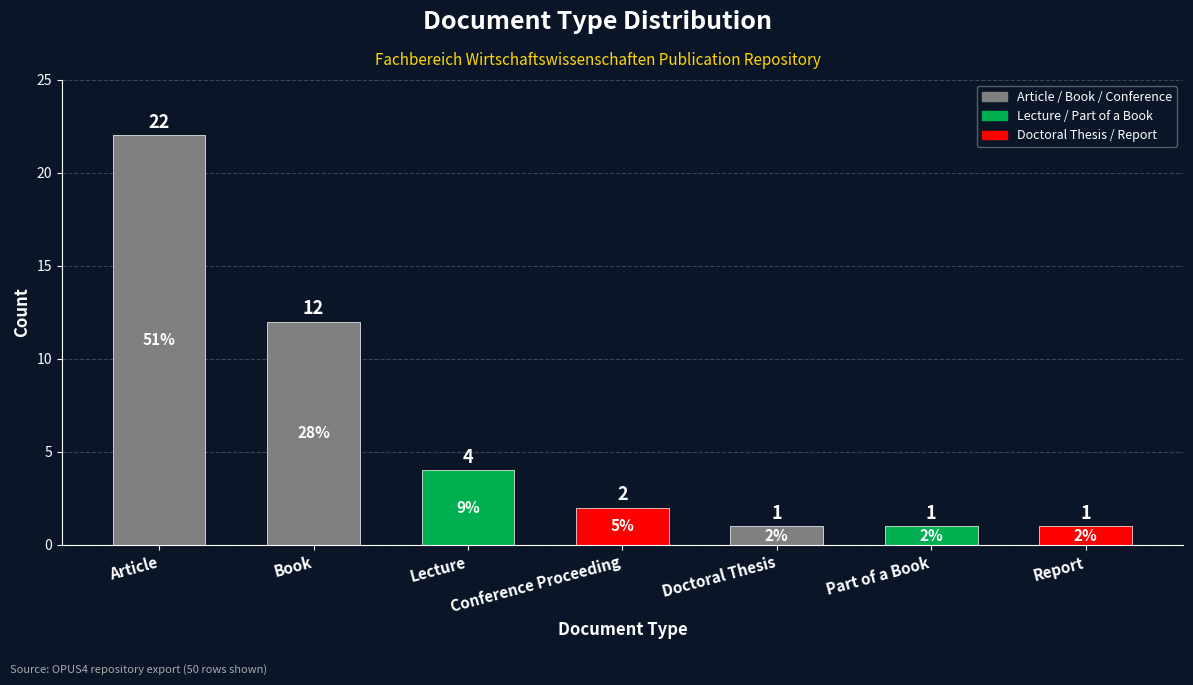

Does the chart contain stacked bars?

No